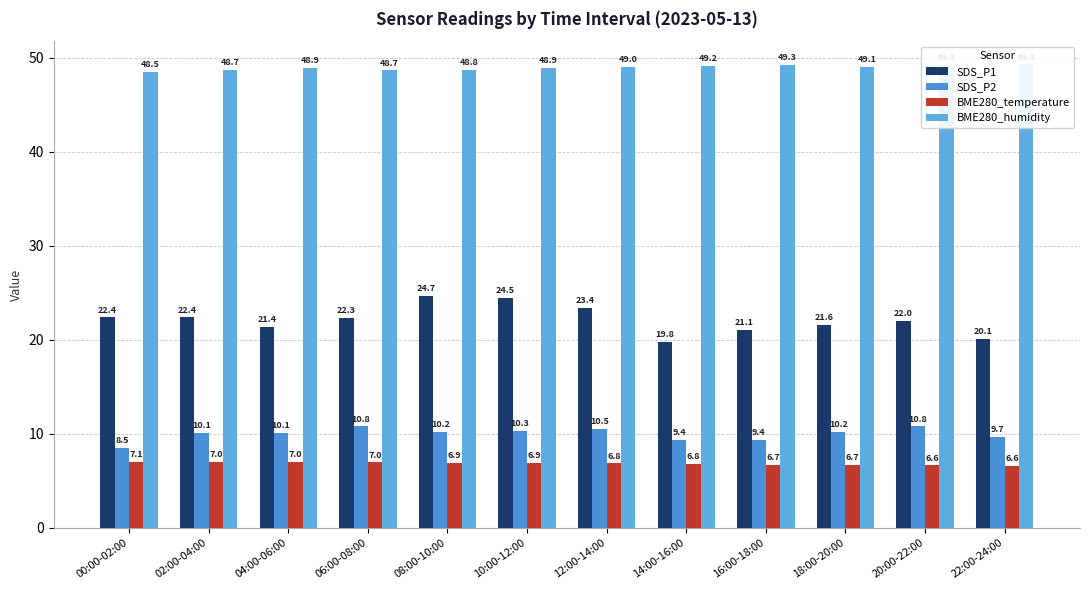

What is the total value across all series at 22:00-24:00?

85.7